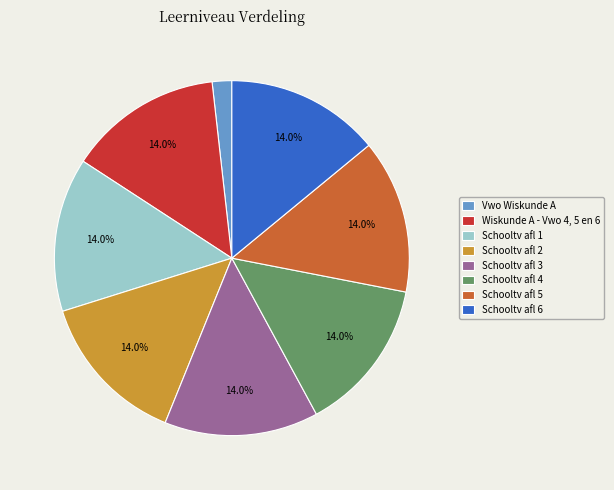

Does Vwo Wiskunde A represent more than half of the total?

No